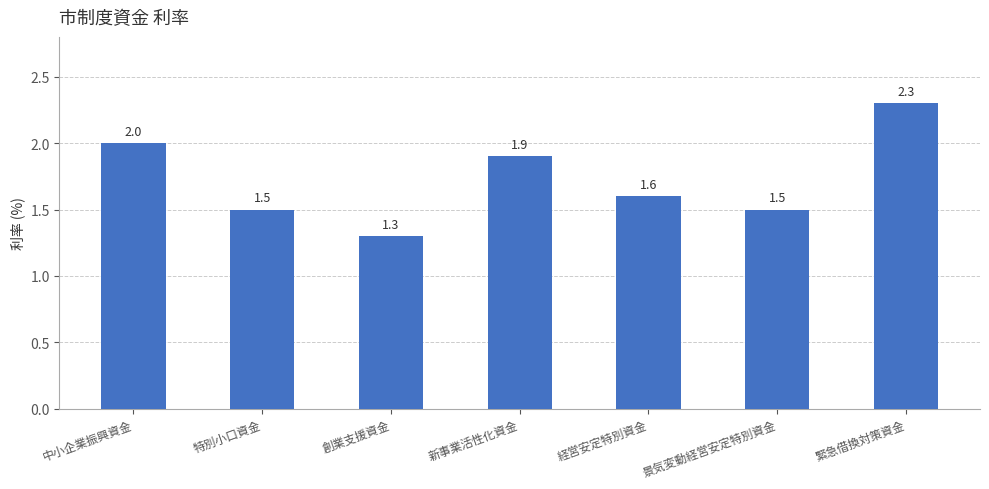

Count the values in the range 1 to 2.

6